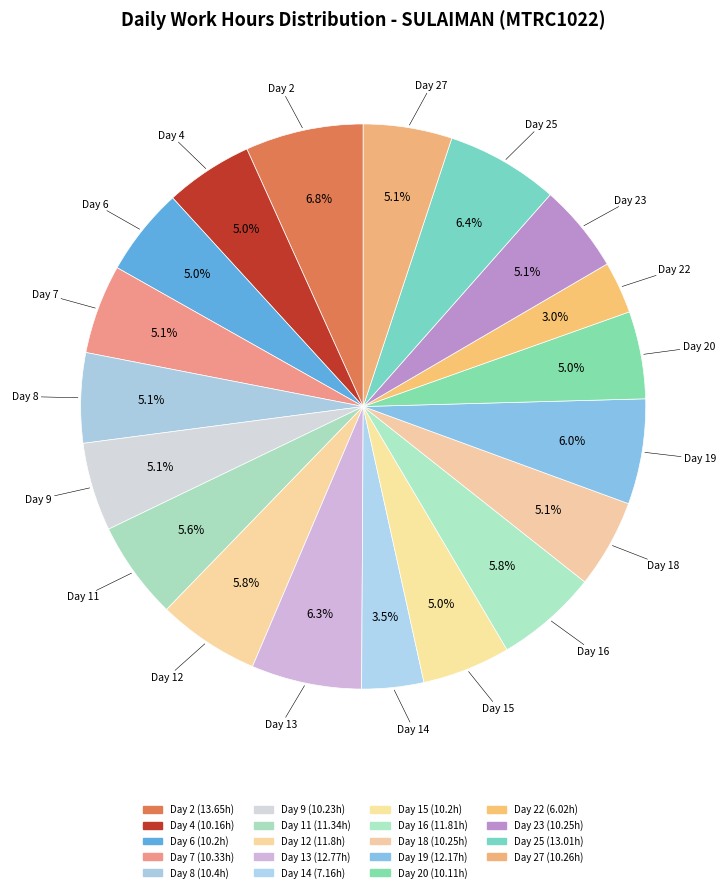

Count the number of slices in the pie.

19